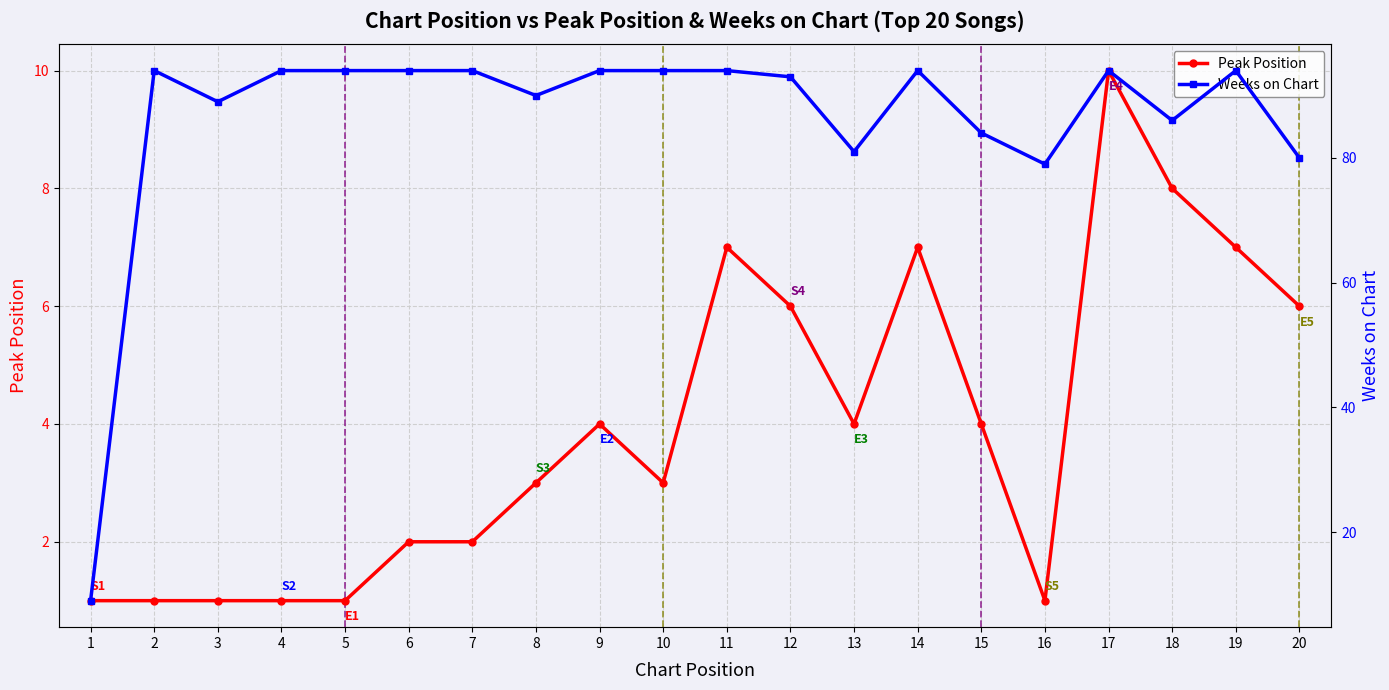

What is the value of the Weeks on Chart point at the 10th from the left?

94